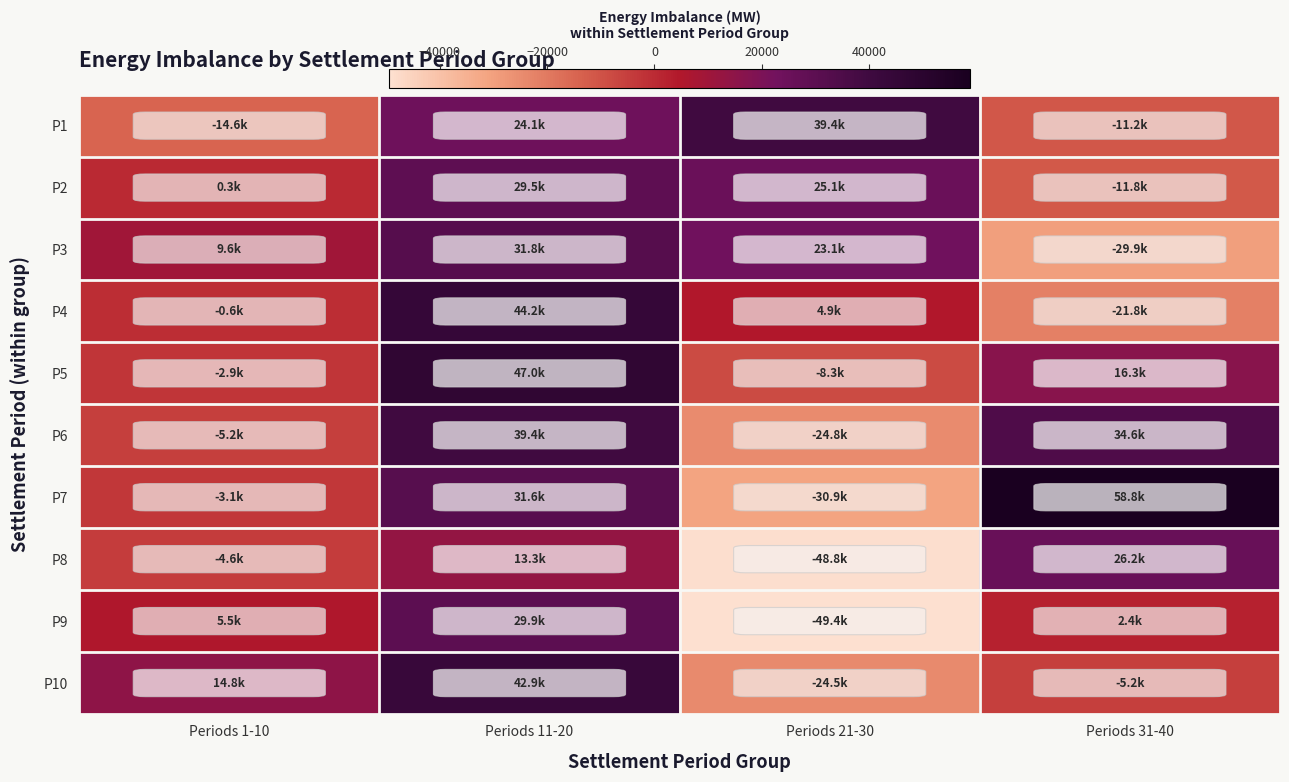

Which label corresponds to the largest value in the chart?

Periods 31-40